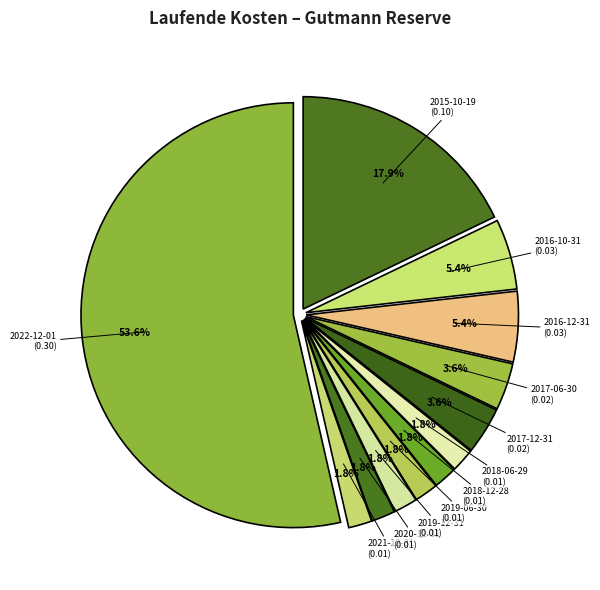

To the nearest percent, what is the difference between the largest and smallest slice percentages?

52%